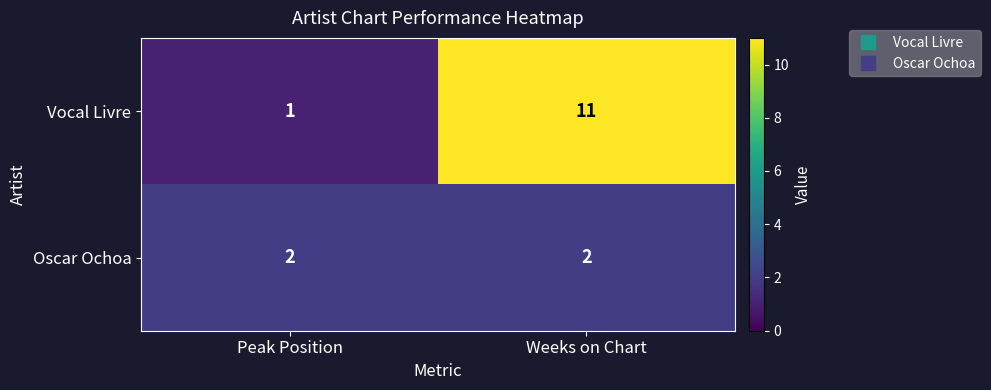

What is the total value across all series at Peak Position?

3